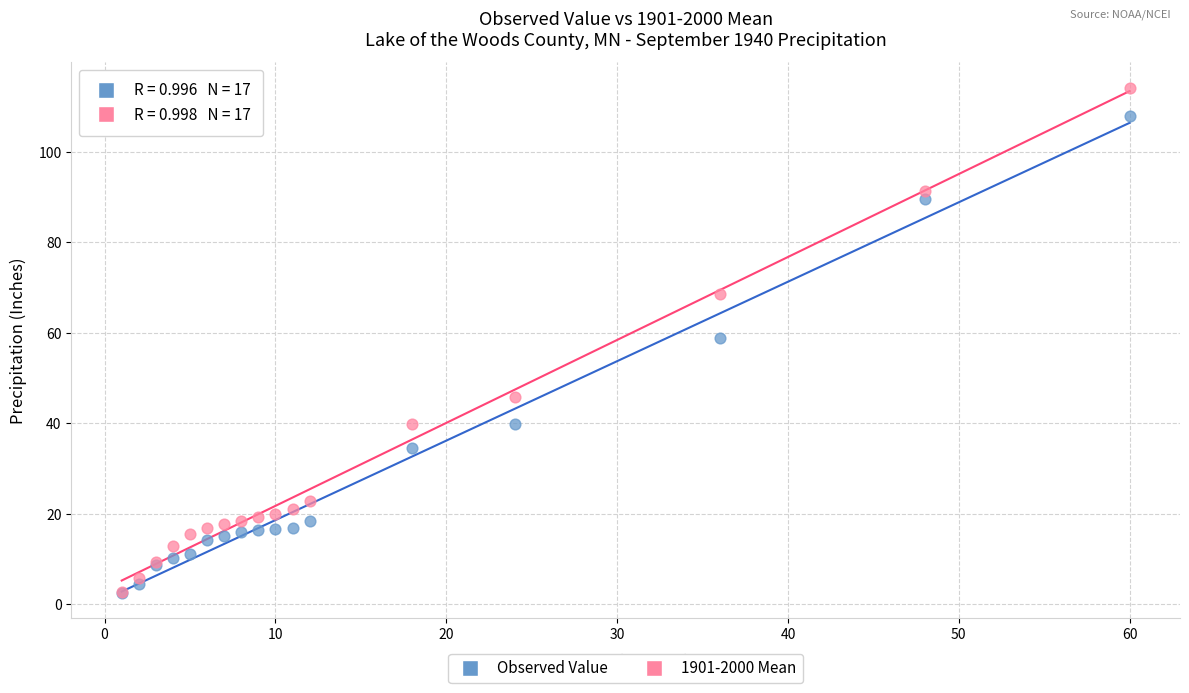

In the Observed Value series, what Y value is closest to 55?

58.8